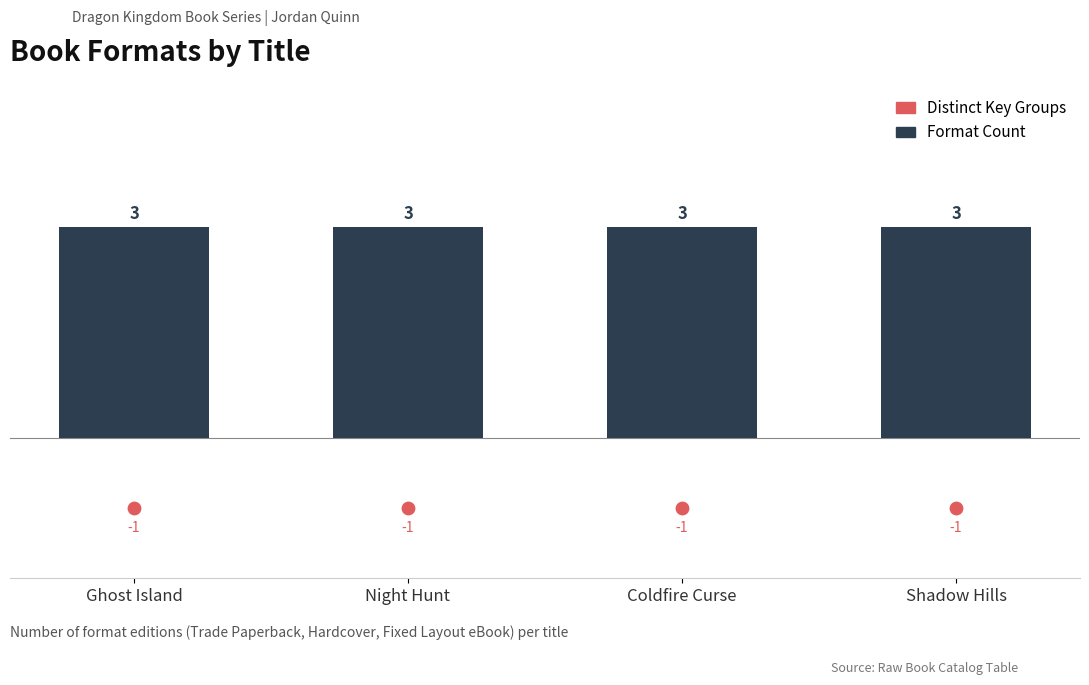

What are all the series names shown in the legend?

Format Count, Distinct Key Groups